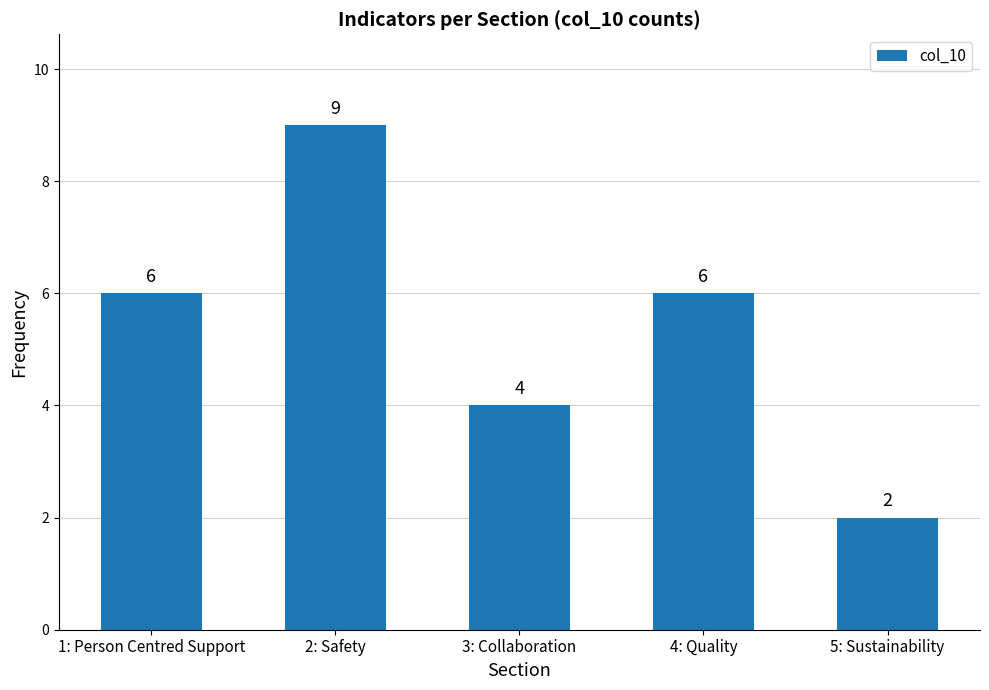

What is the minimum value shown in the chart?

2